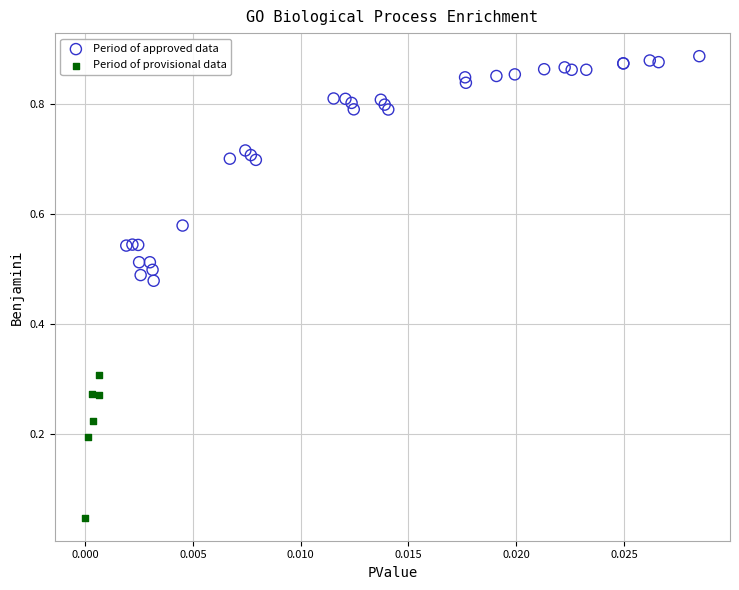

Which series has the largest Y range (max minus min)?

Period of approved data